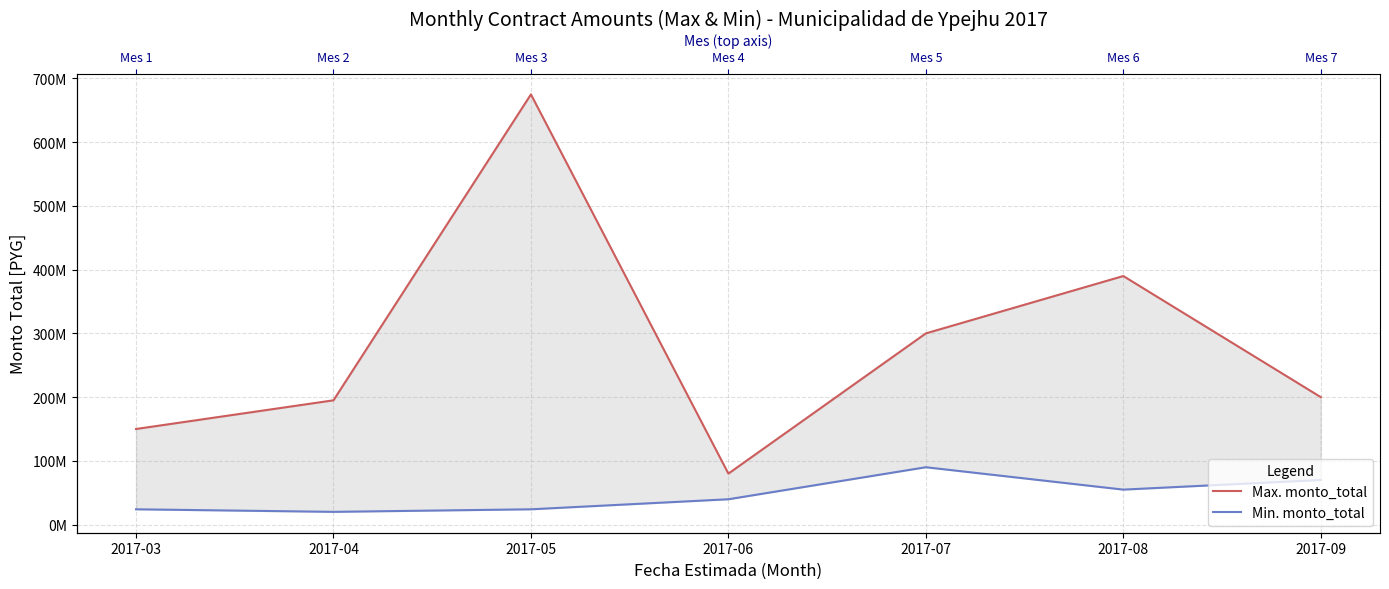

At which category is the sum across all series the highest?

2017-05